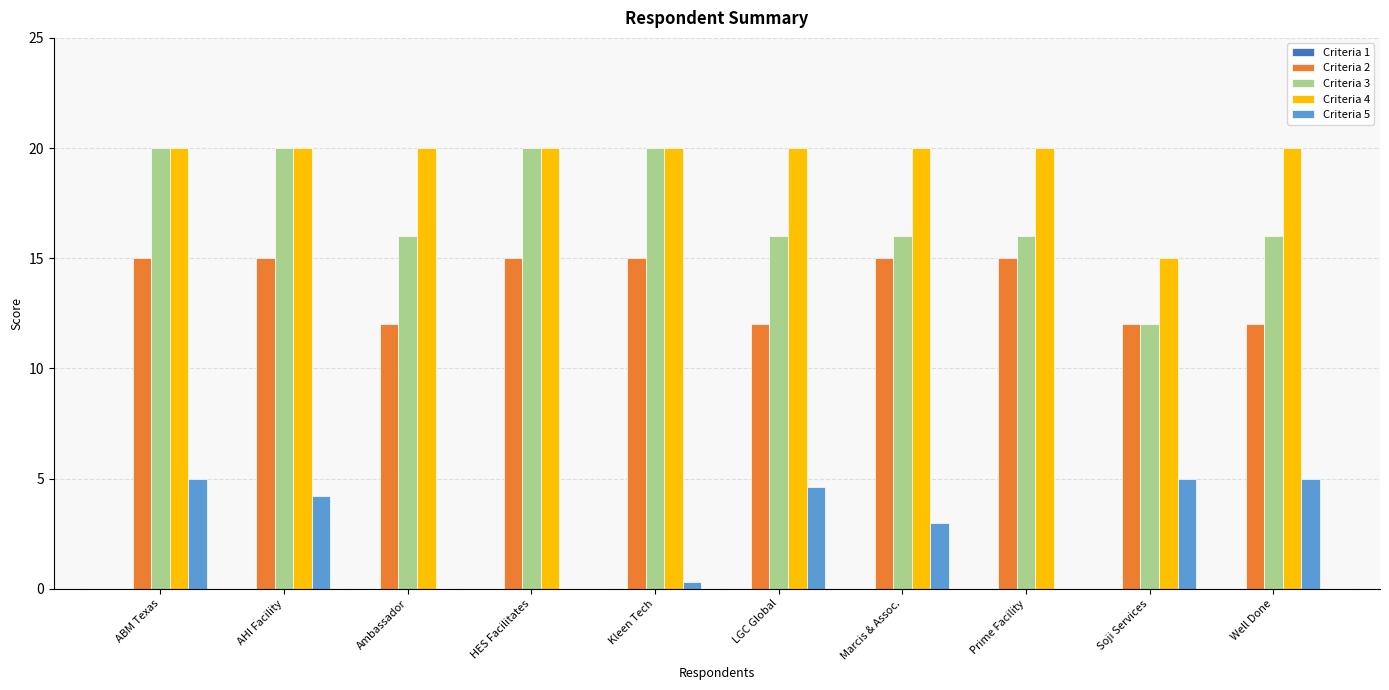

The value of Criteria 4 at HES Facilitates is 20.0. True or false?

True